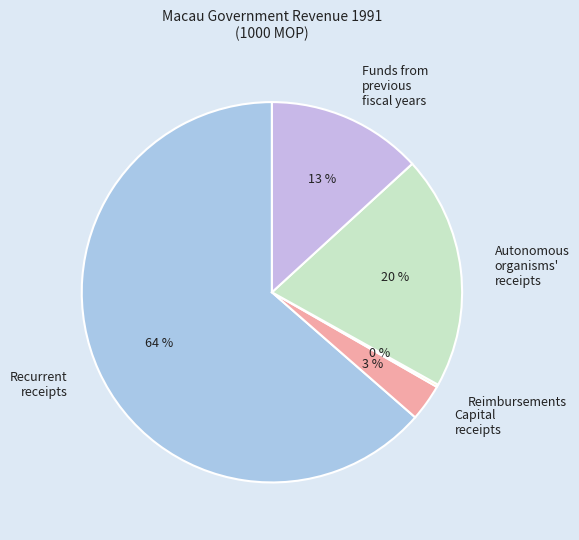

What is the largest slice in the pie chart?

Recurrent receipts